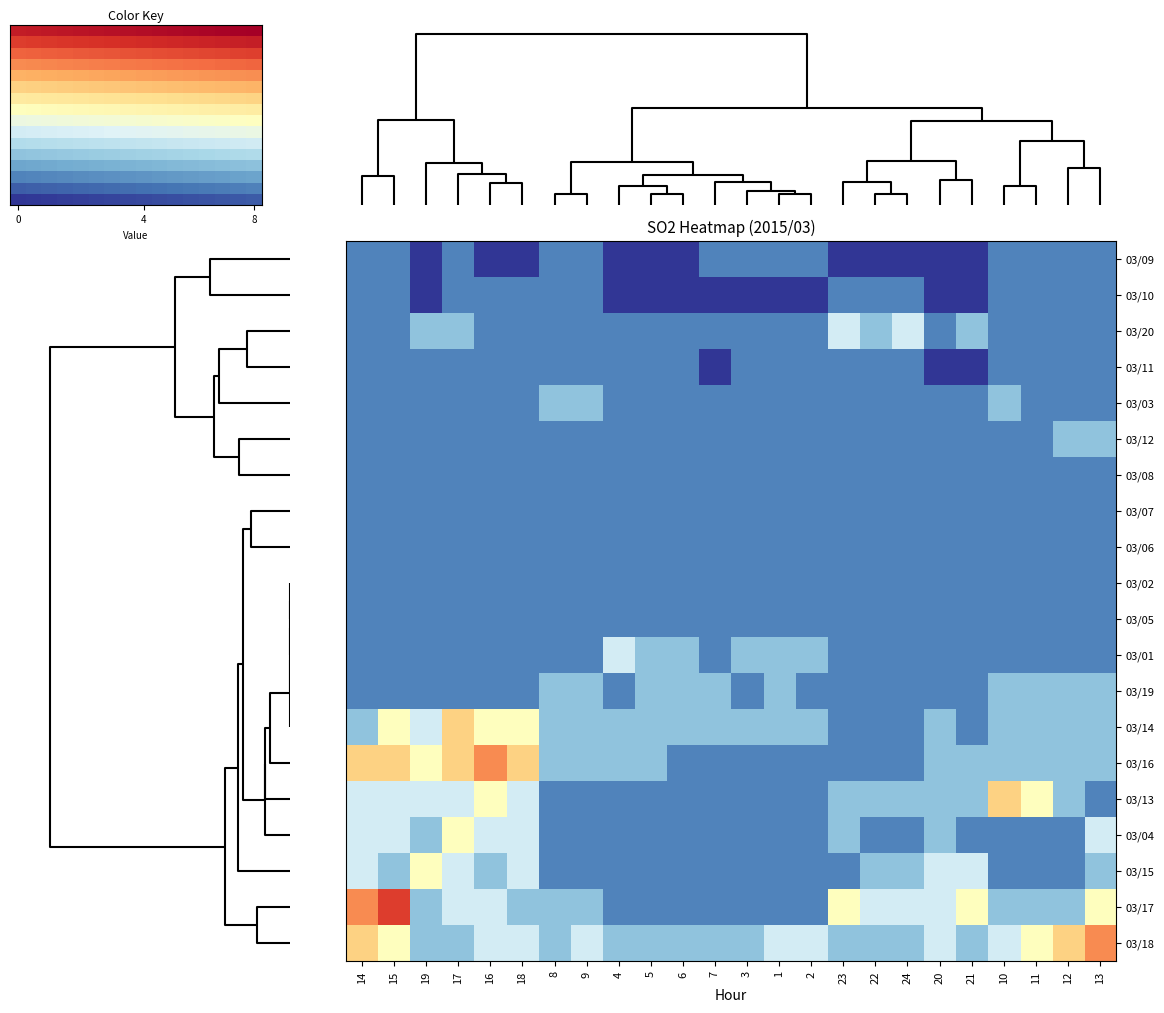

Which series has the largest total across all categories?

03/18